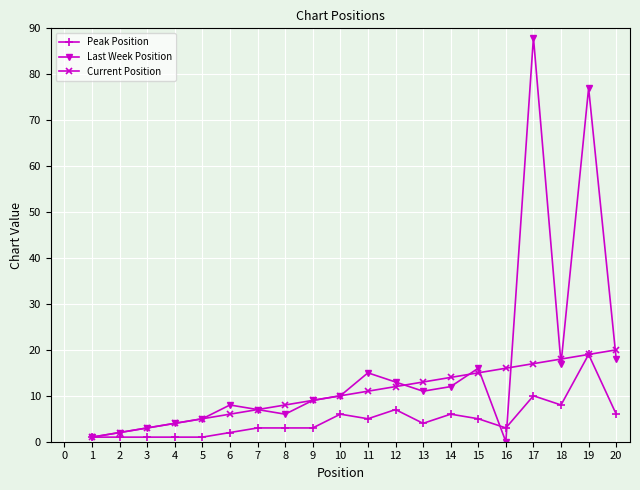

Is the value of Current Position at 6 greater than the value of Peak Position at 12?

No